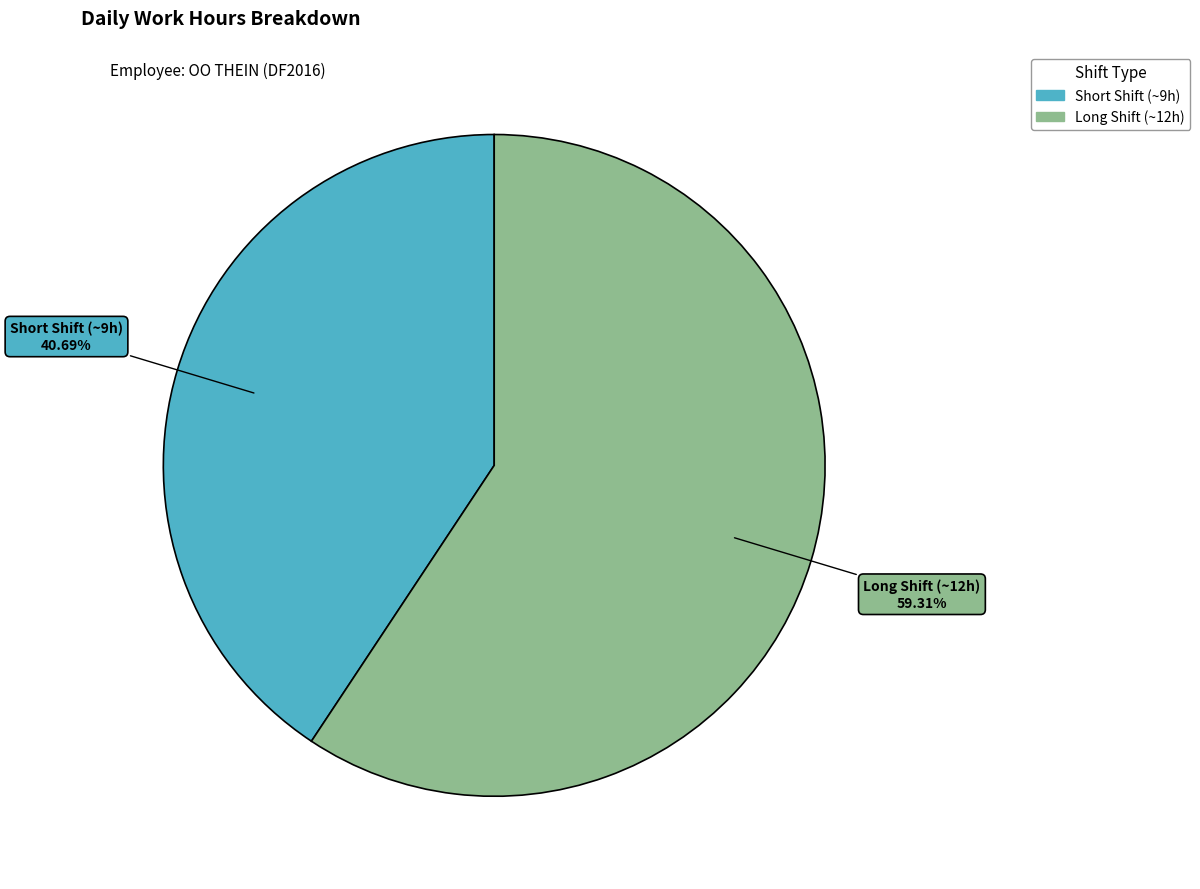

Which category has the smallest portion of the pie?

Short Shift (~9h)